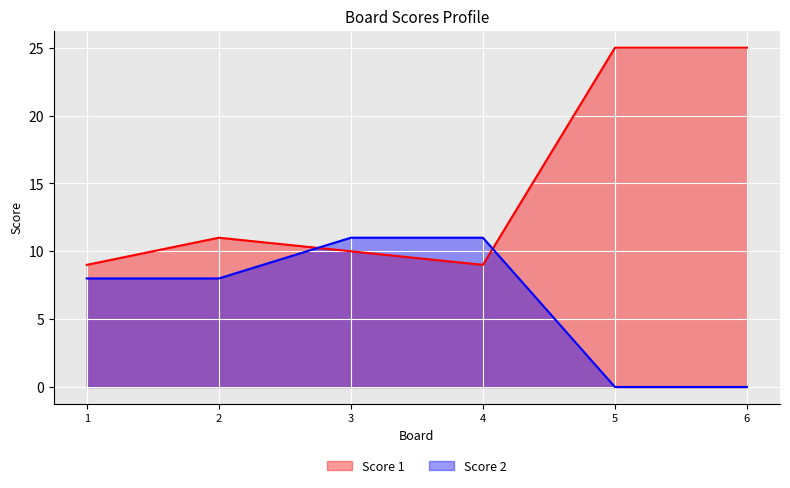

Reading left to right, transcribe all the data shown in this chart.

Score 1: 9	11	10	9	25	25
Score 2: 8	8	11	11	0	0